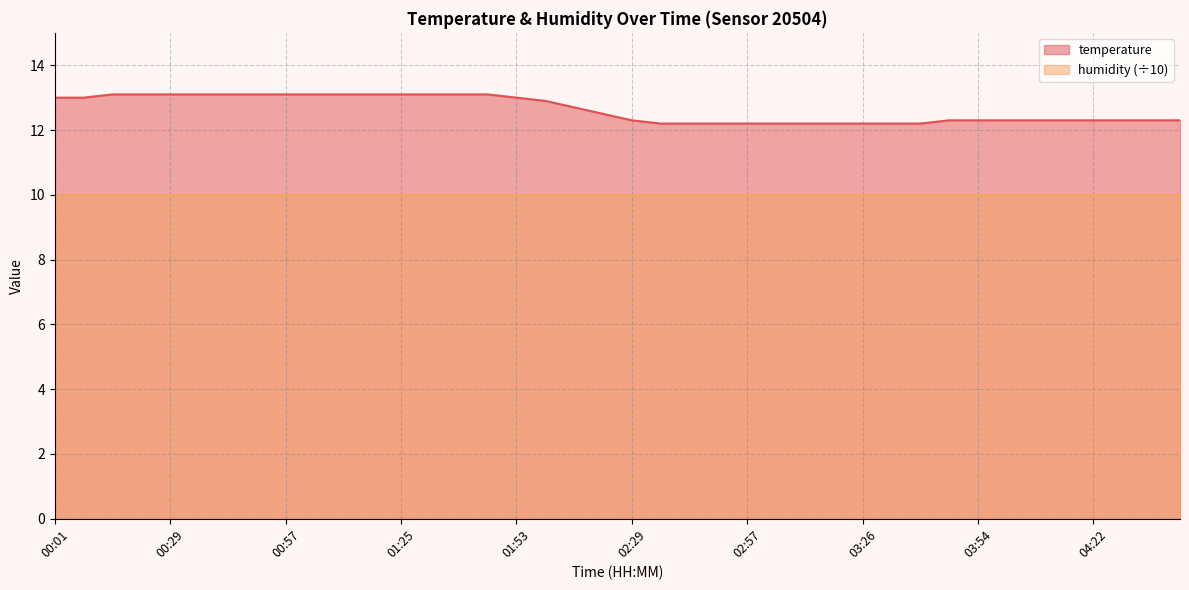

At which category does the chart reach its peak across all series?

00:15